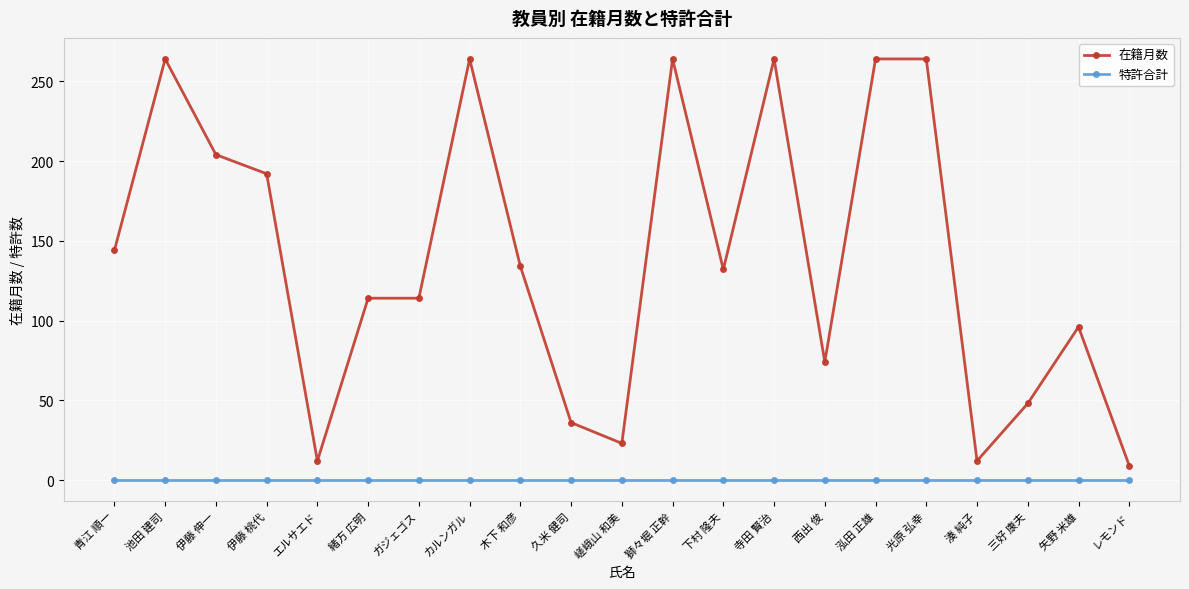

Reading left to right, extract all data points from this chart.

在籍月数: 青江 順一=144	池田 建司=264	伊藤 伸一=204	伊藤 桃代=192	エルサエド=12	緒方 広明=114	ガジェゴス=114	カルンガル=264	木下 和彦=134	久米 健司=36	嵯峨山 和美=23	獅々堀 正幹=264	下村 隆夫=132	寺田 賢治=264	西出 俊=74	泓田 正雄=264	光原 弘幸=264	湊 純子=12	三好 康夫=48	矢野 米雄=96	レモンド=9
特許合計: 青江 順一=0	池田 建司=0	伊藤 伸一=0	伊藤 桃代=0	エルサエド=0	緒方 広明=0	ガジェゴス=0	カルンガル=0	木下 和彦=0	久米 健司=0	嵯峨山 和美=0	獅々堀 正幹=0	下村 隆夫=0	寺田 賢治=0	西出 俊=0	泓田 正雄=0	光原 弘幸=0	湊 純子=0	三好 康夫=0	矢野 米雄=0	レモンド=0